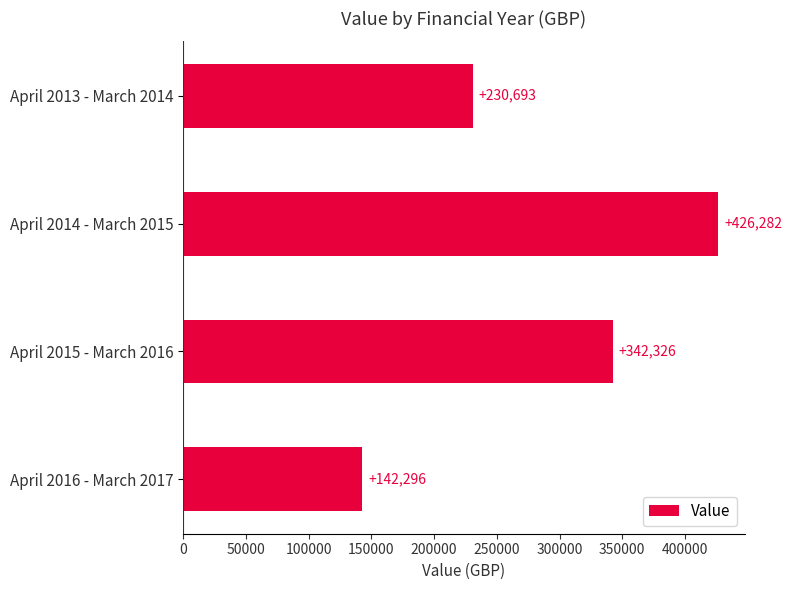

Reading top to bottom, transcribe all the data shown in this chart.

230693	426282	342326	142296